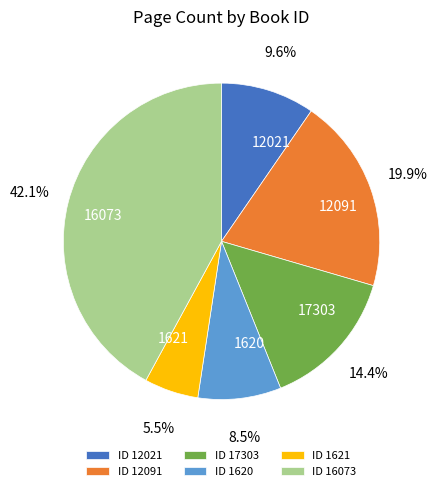

What is the smallest slice in the pie chart?

1621